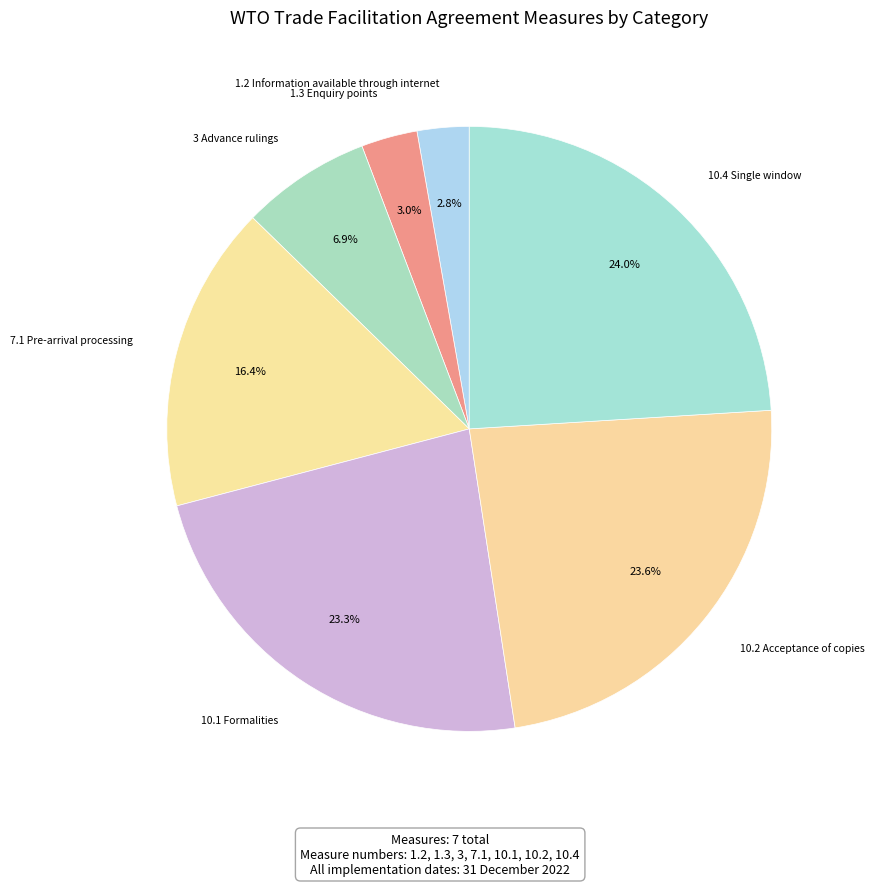

Count the number of slices in the pie.

7